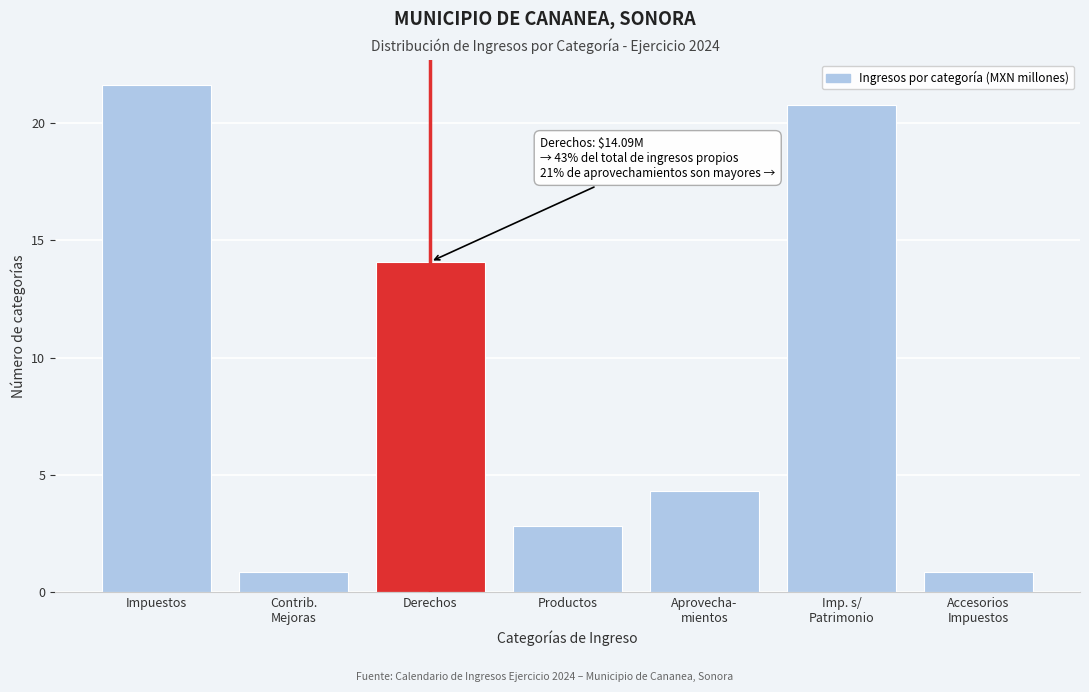

What is the minimum value shown in the chart?

0.8